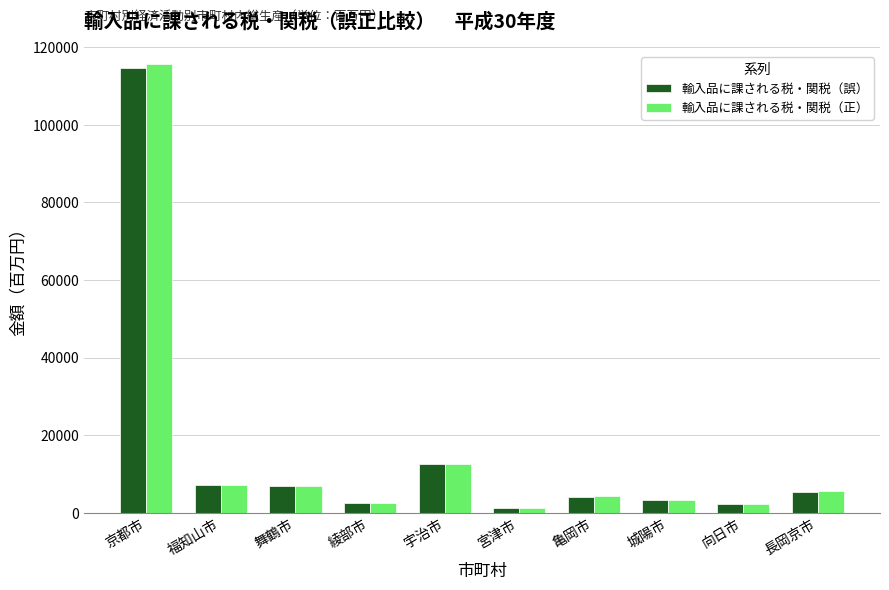

Where is 輸入品に課される税・関税（正） nearest to the value 58401?

宇治市